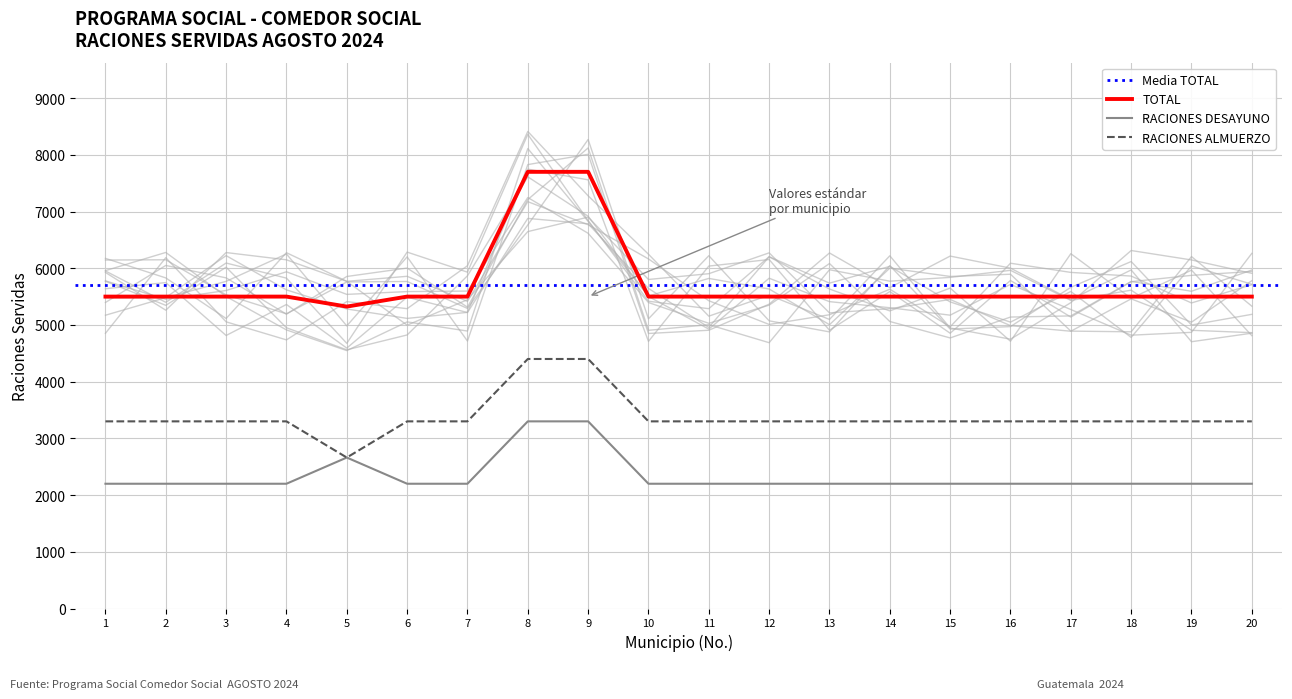

True or false: TOTAL has a value of 9584 at 6.

False